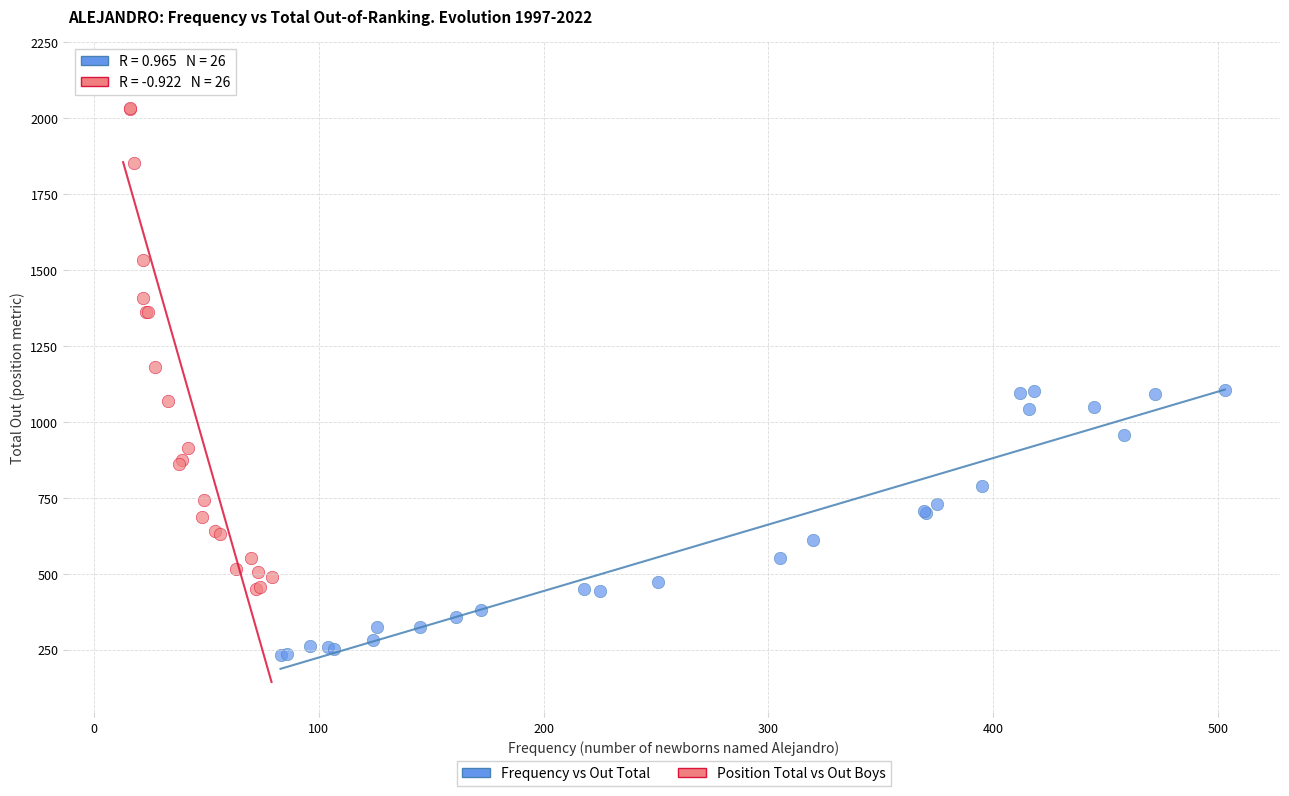

Which series has the largest Y range (max minus min)?

Position Total vs Out Boys